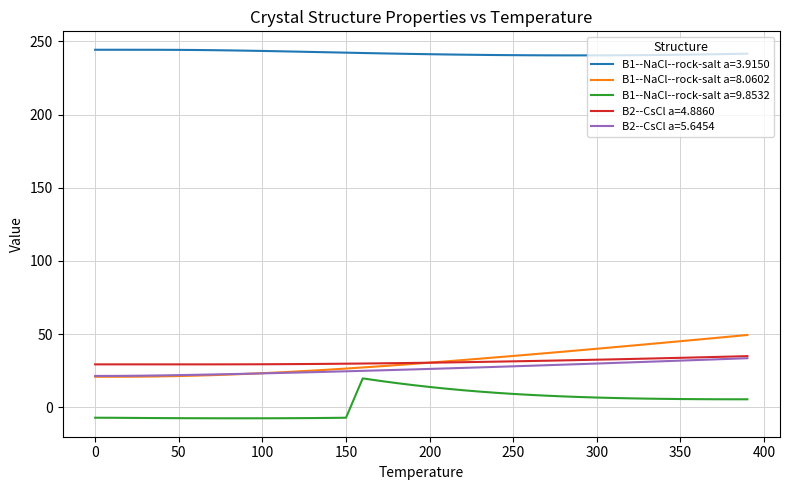

True or false: B1--NaCl--rock-salt a=8.0602 and B1--NaCl--rock-salt a=9.8532 intersect in this chart.

False